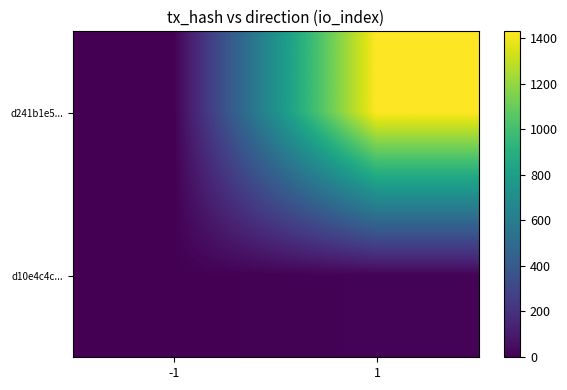

Rank the series by their average value, from lowest to highest.

d10e4c4c..., d241b1e5...